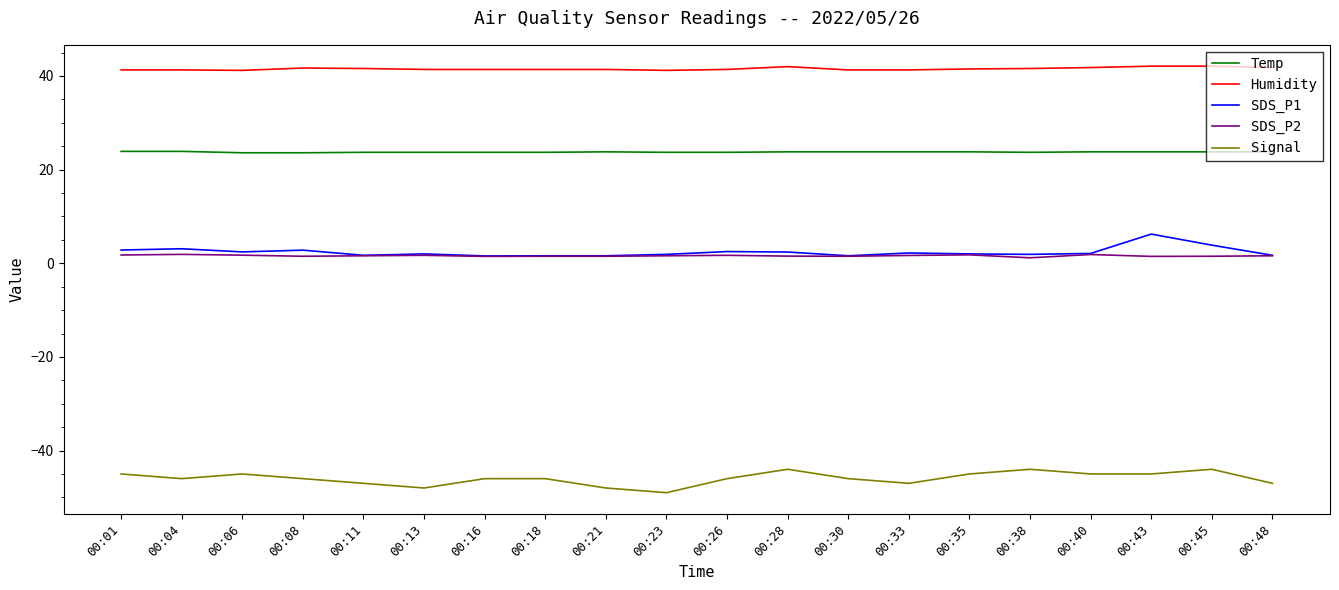

What are all the series names shown in the legend?

Temp, Humidity, SDS_P1, SDS_P2, Signal